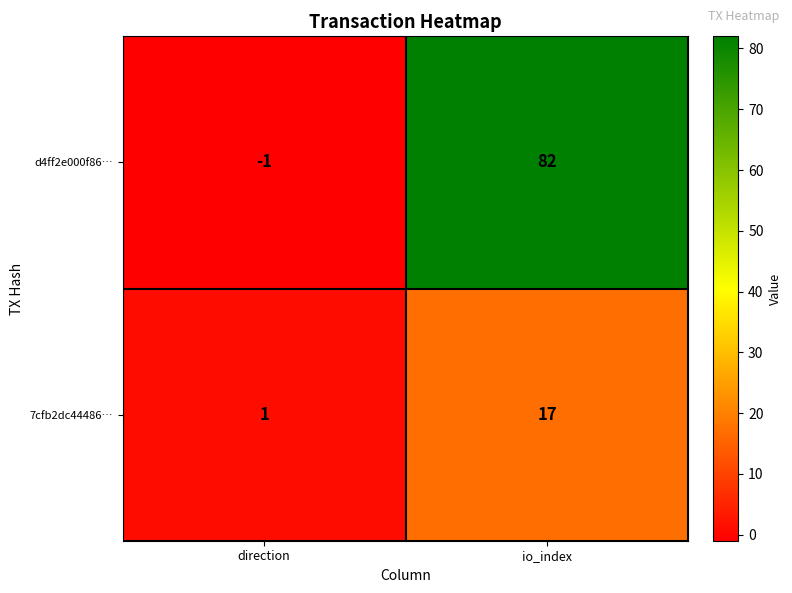

Reading right to left, list all the values displayed in this chart.

d4ff2e000f86…: 82	-1
7cfb2dc44486…: 17	1